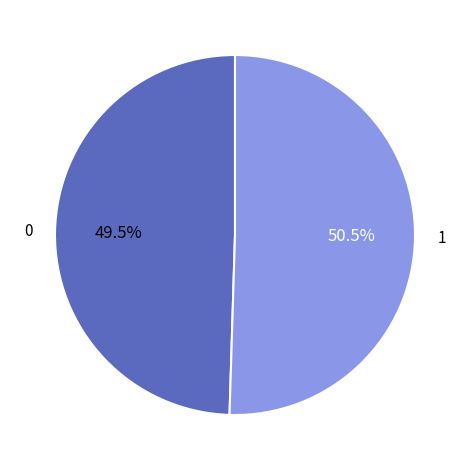

Is there any slice that represents more than half of the pie?

Yes